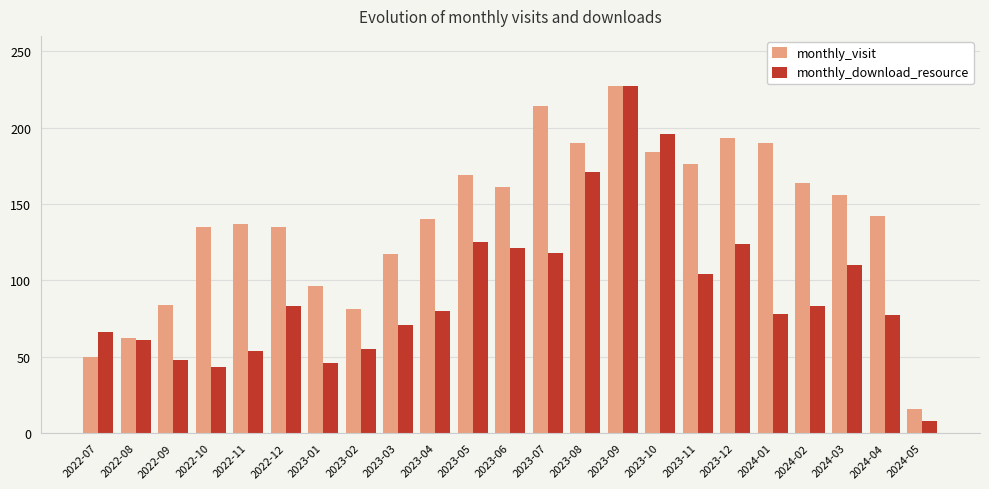

List the series in order of their overall mean, highest first.

monthly_visit, monthly_download_resource